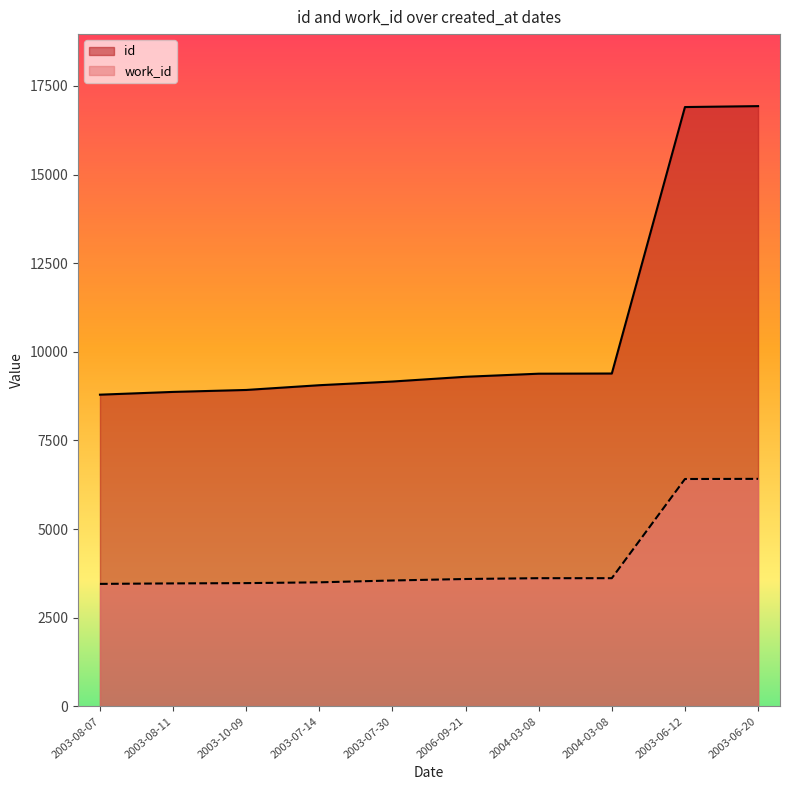

True or false: work_id and id intersect in this chart.

False